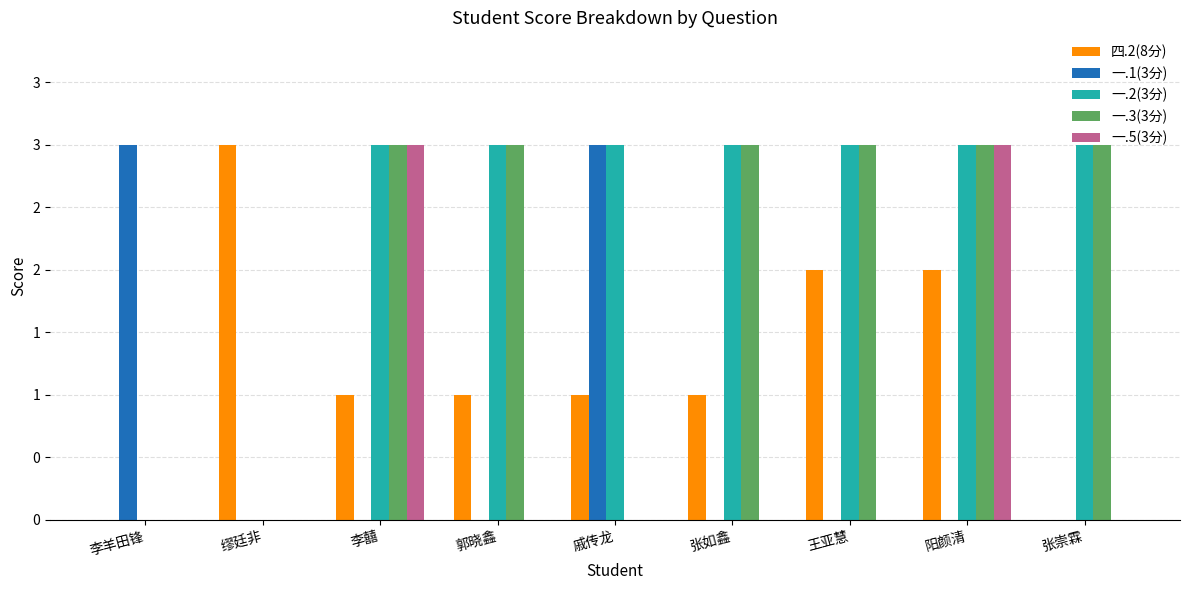

At which category is the sum across all series the highest?

阳颜清